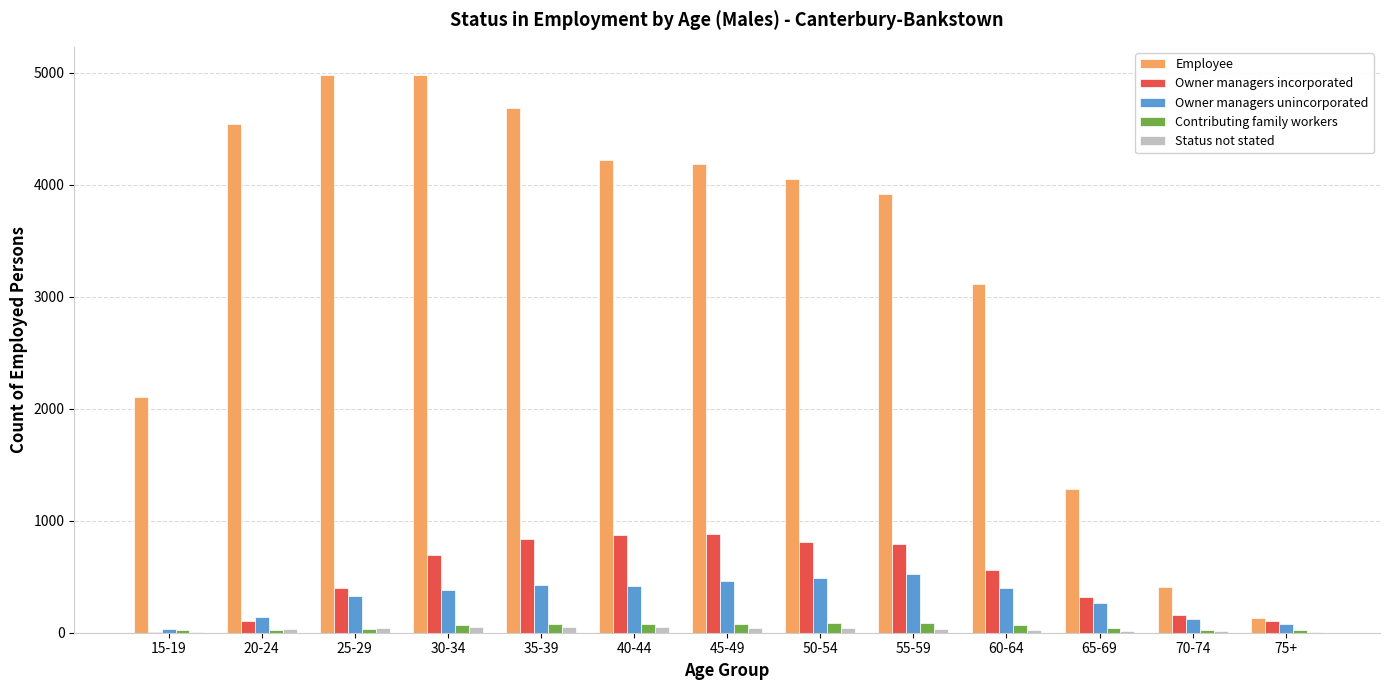

Does the chart contain stacked bars?

No